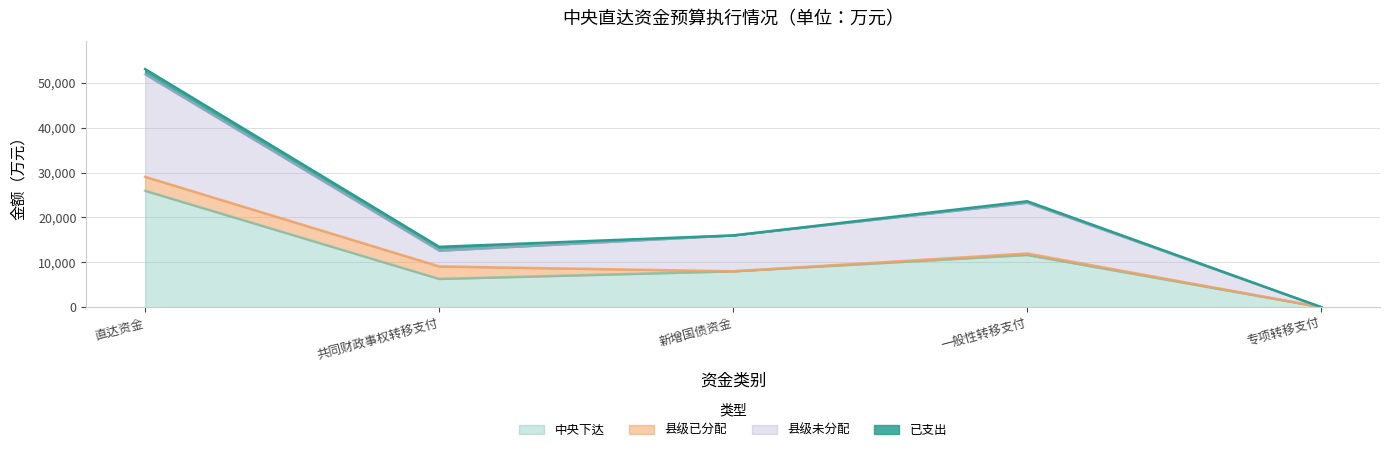

Is the value of 中央下达 at 一般性转移支付 greater than the value of 县级未分配 at 专项转移支付?

Yes